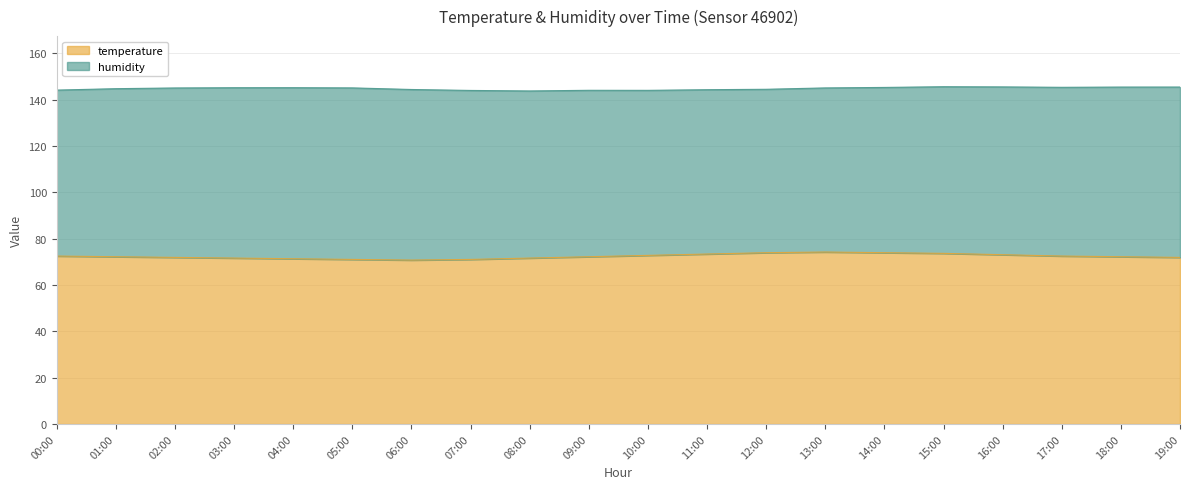

Reading left to right, what are all the values shown in this chart?

00:00=72.5	01:00=72.2	02:00=71.9	03:00=71.6	04:00=71.3	05:00=71.0	06:00=70.7	07:00=71.0	08:00=71.6	09:00=72.2	10:00=72.8	11:00=73.3	12:00=73.9	13:00=74.2	14:00=73.9	15:00=73.6	16:00=73.1	17:00=72.5	18:00=72.2	19:00=71.9